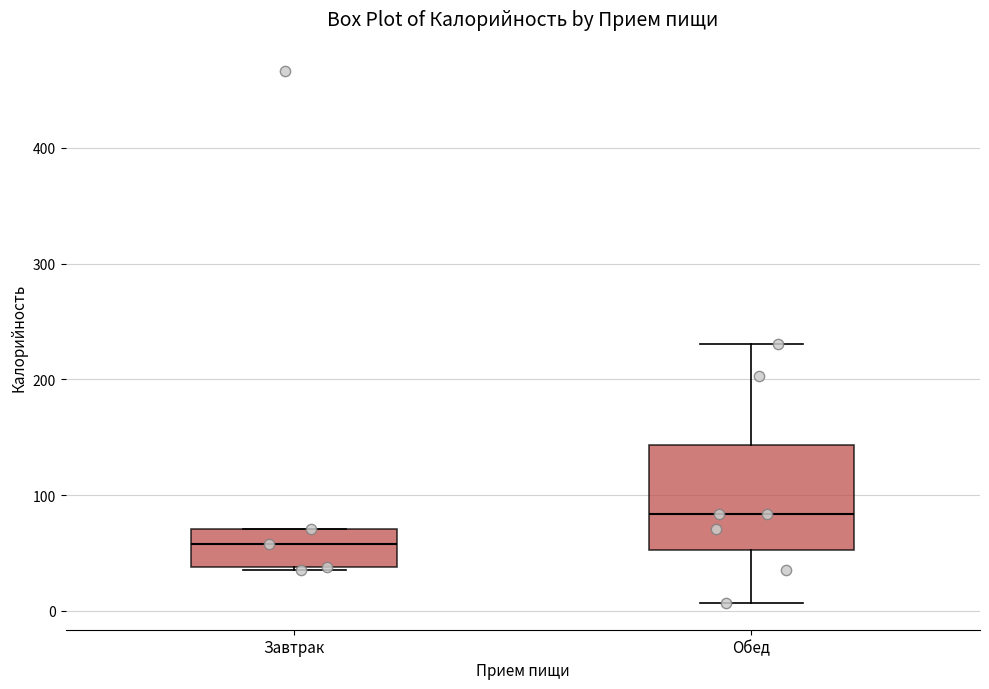

Reading left to right, read every box against the y-axis: the position of its median line, the range the box covers, and the ends of its whiskers. The values are not printed on the chart, so give them approximately, as read against the axis.

Завтрак: median 60, box 40 to 70, whiskers 30 to 70
Обед: median 80, box 50 to 140, whiskers 10 to 230